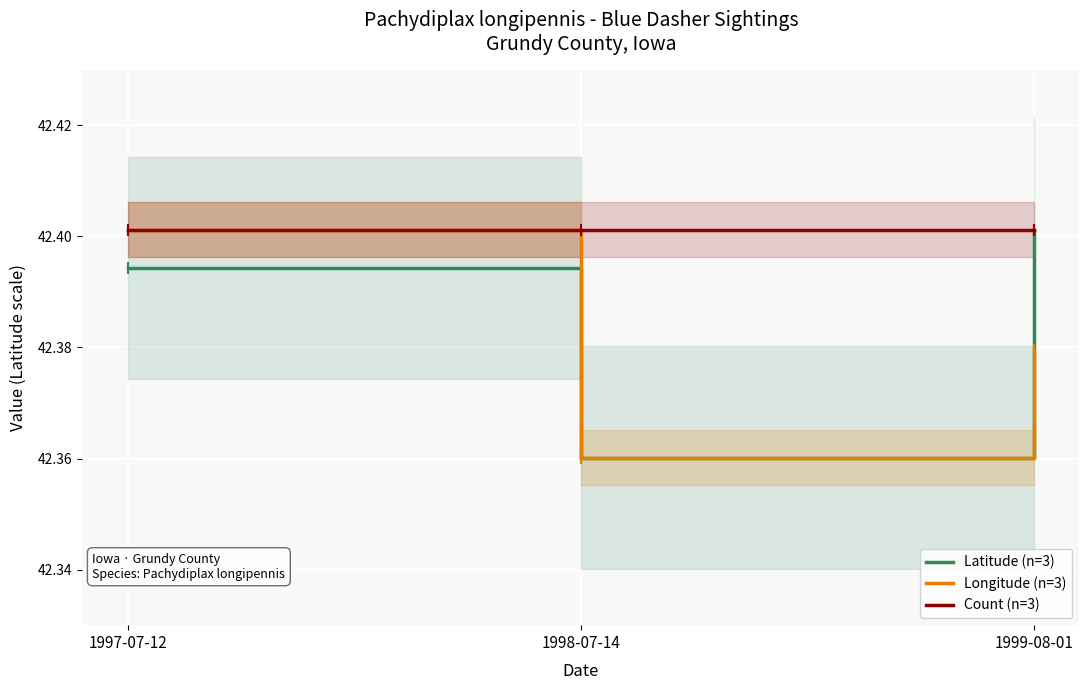

Which series reaches the maximum Y coordinate?

Latitude (n=3)